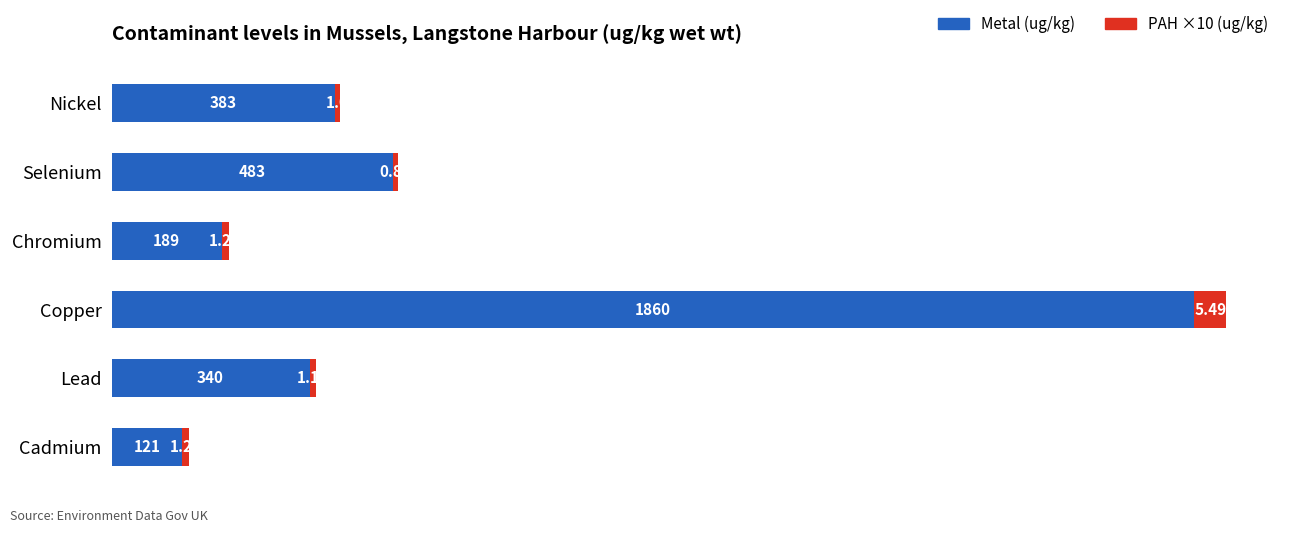

Which category has the lowest value in the Metal (ug/kg) series?

Cadmium